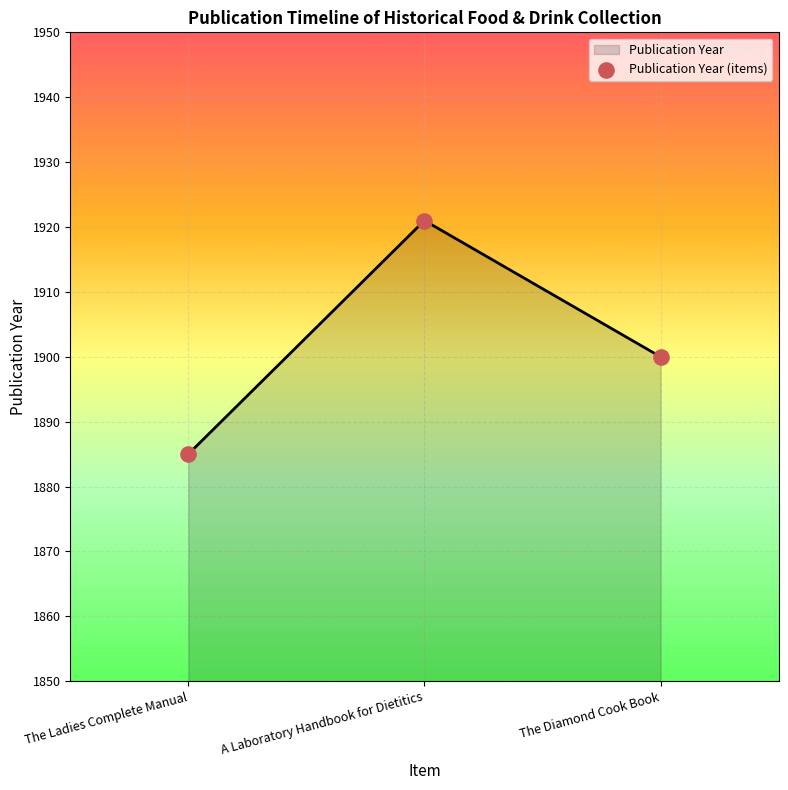

Approximately how many times larger is the value at A Laboratory Handbook for Dietitics compared to The Diamond Cook Book?

1.0